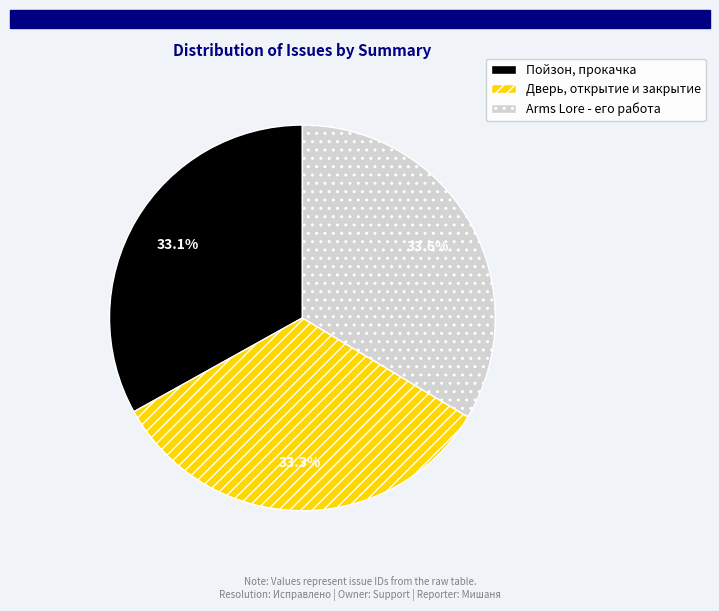

What portion of the pie excludes Arms Lore - его работа?

66.4%